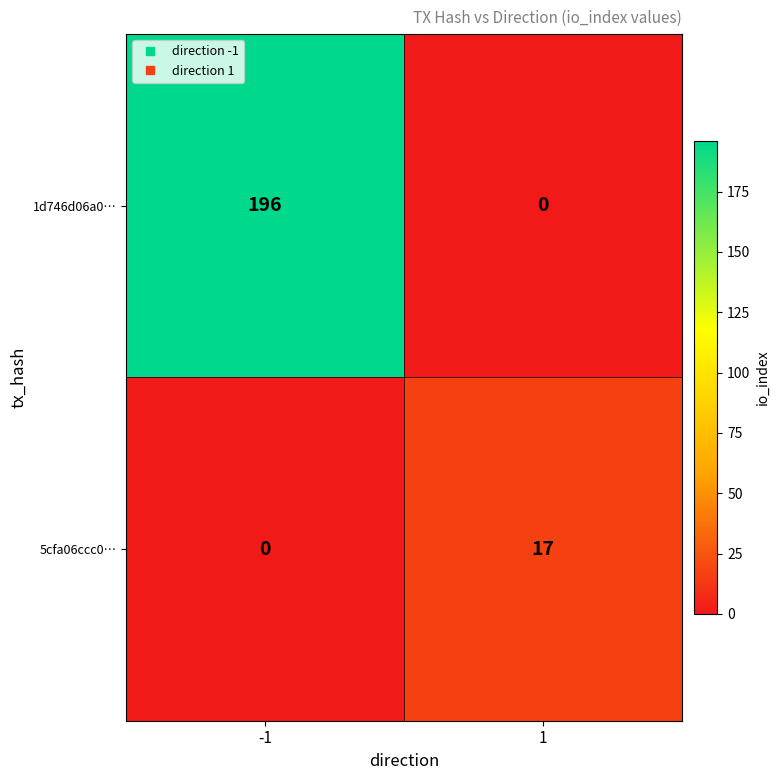

What is the sum of the 1d746d06a0… values at -1 and 1?

196